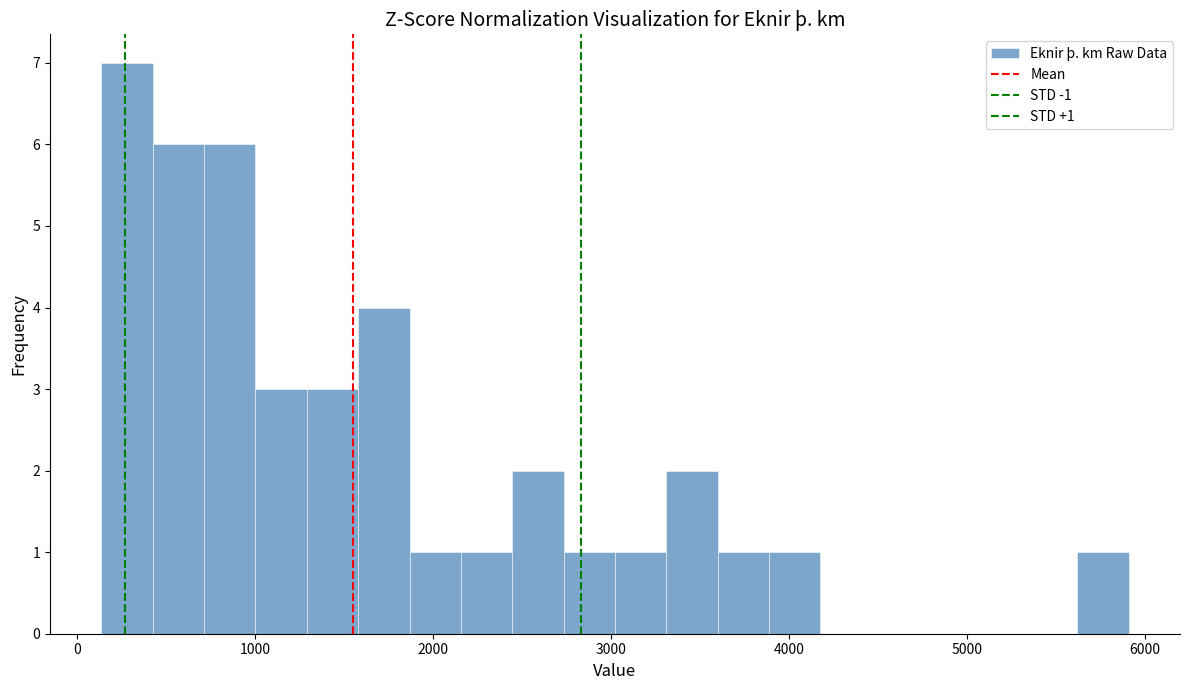

Read against the x-axis, roughly where is the centre of the tallest bar?

300